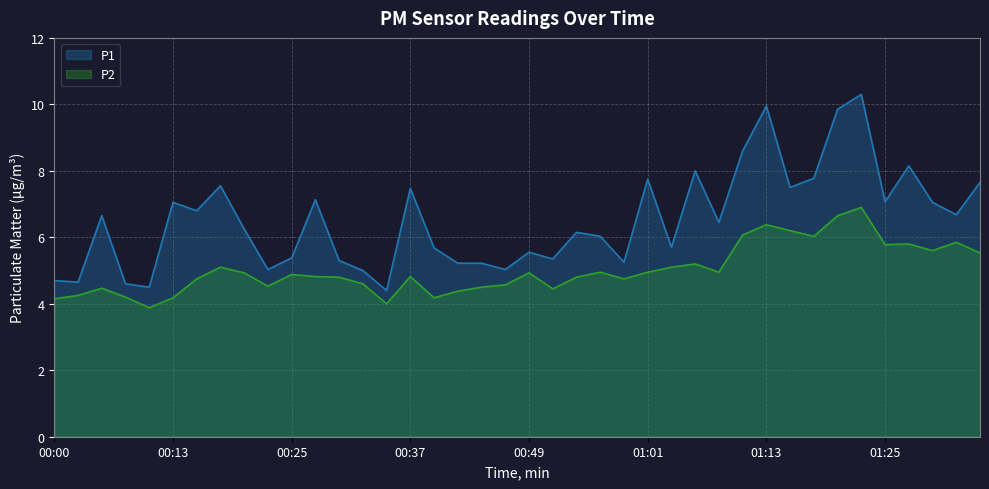

Which category has the lowest value across all series?

00:10